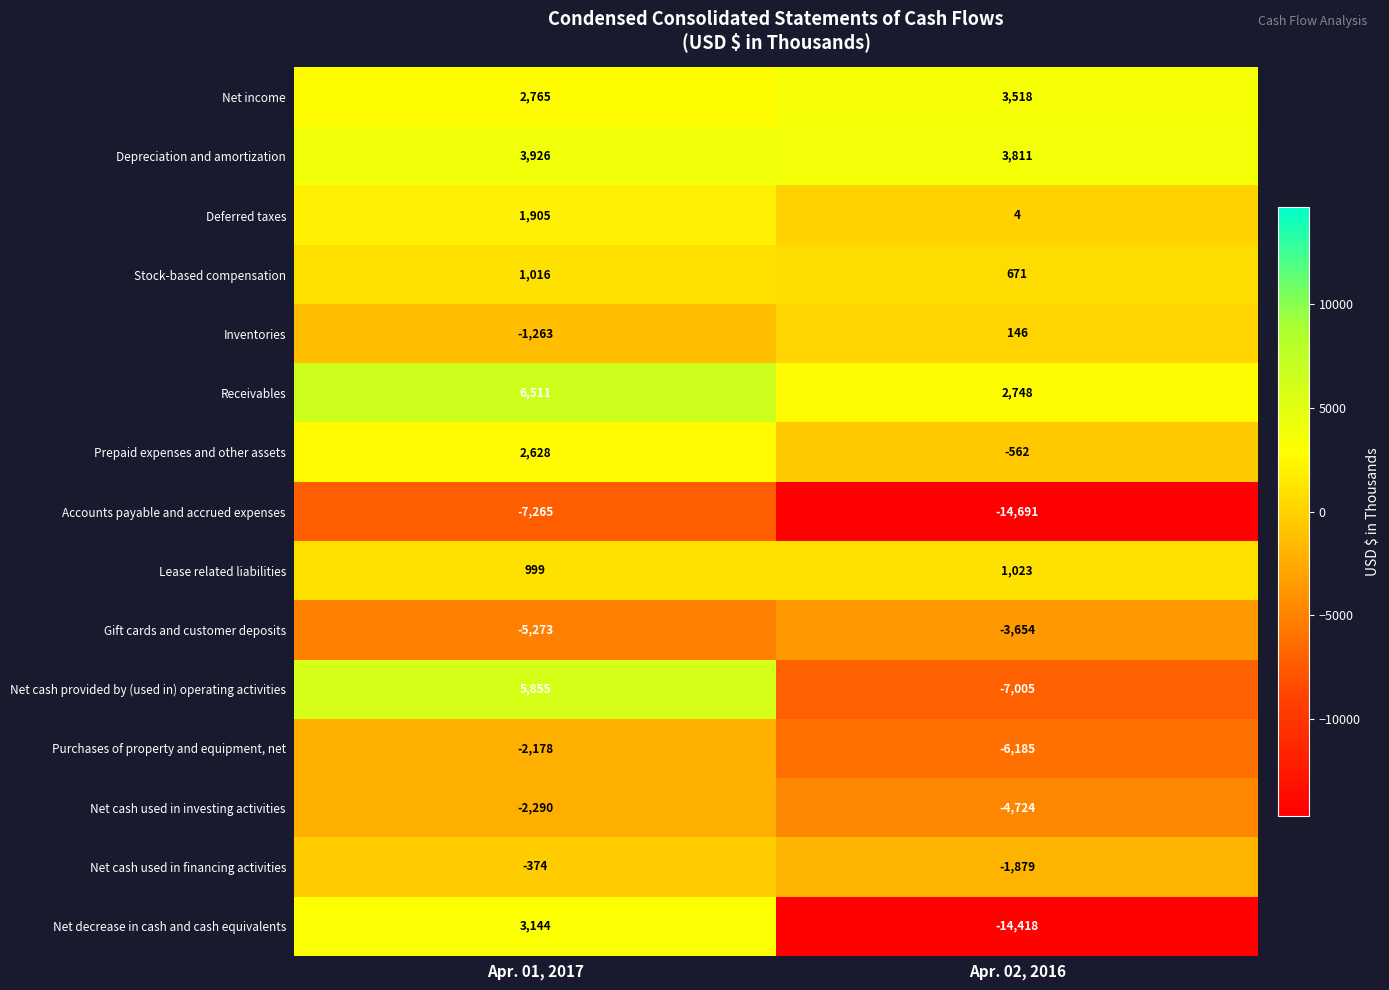

Reading left to right, transcribe all the data shown in this chart.

Net income: 2765	3518
Depreciation and amortization: 3926	3811
Deferred taxes: 1905	4
Stock-based compensation: 1016	671
Inventories: -1263	146
Receivables: 6511	2748
Prepaid expenses and other assets: 2628	-562
Accounts payable and accrued expenses: -7265	-14691
Lease related liabilities: 999	1023
Gift cards and customer deposits: -5273	-3654
Net cash provided by (used in) operating activities: 5855	-7005
Purchases of property and equipment, net: -2178	-6185
Net cash used in investing activities: -2290	-4724
Net cash used in financing activities: -374	-1879
Net decrease in cash and cash equivalents: 3144	-14418